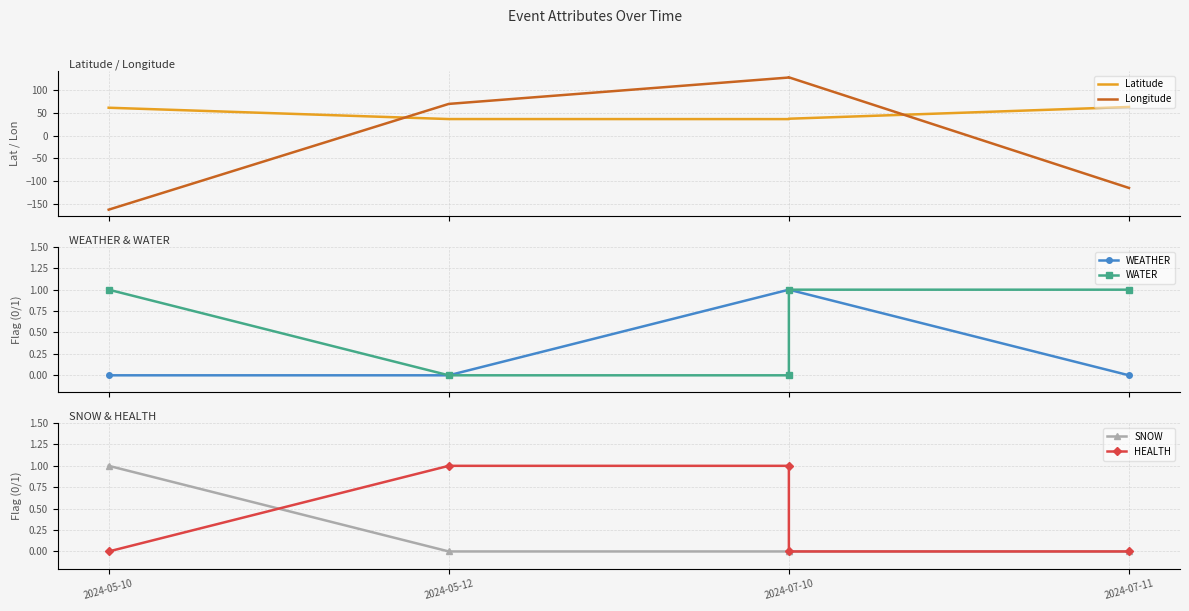

Which series has the largest total across all categories?

Latitude